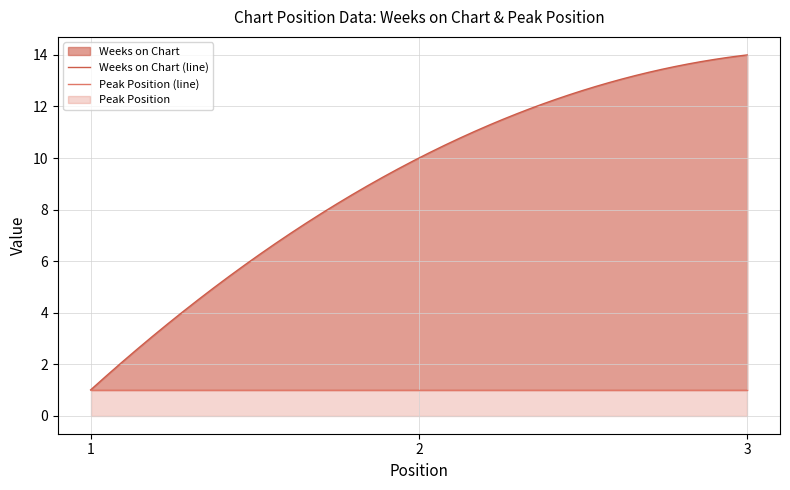

The value of Peak Position at 2 is 2. True or false?

False